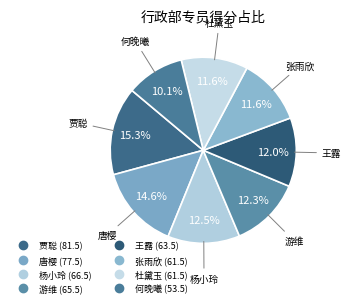

Is there any slice that represents more than half of the pie?

No